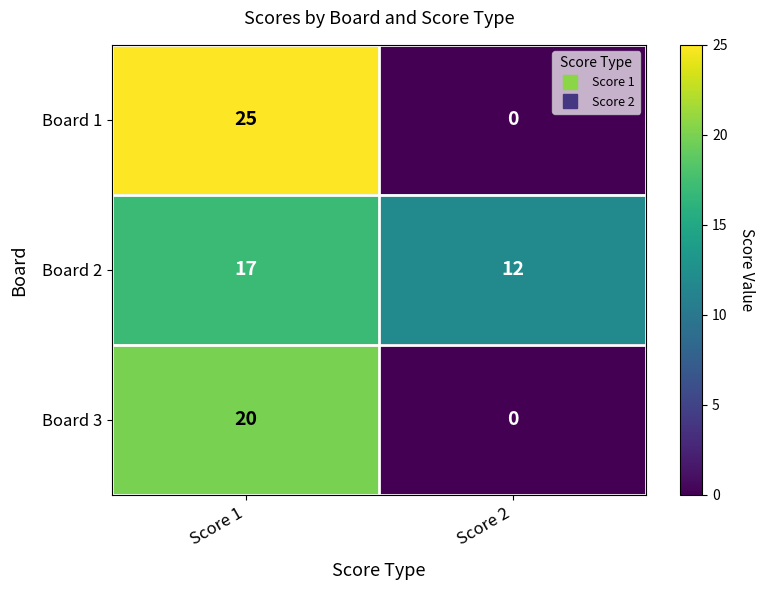

At which category is the sum across all series the highest?

Score 1